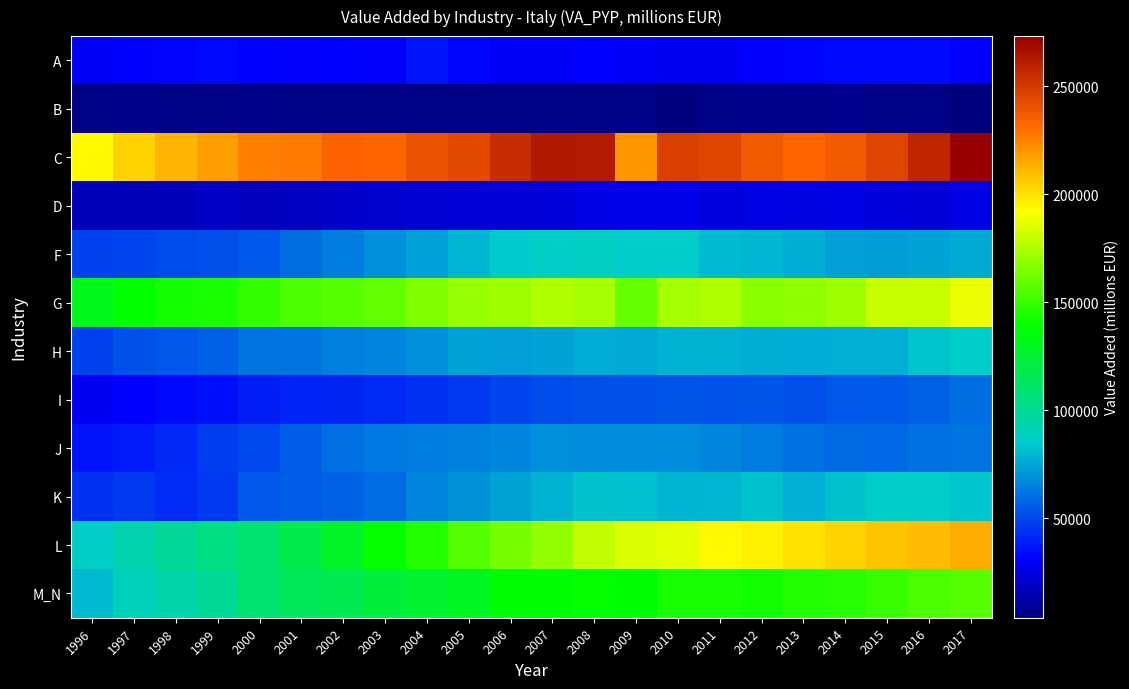

What is the smallest value displayed?

3932.3